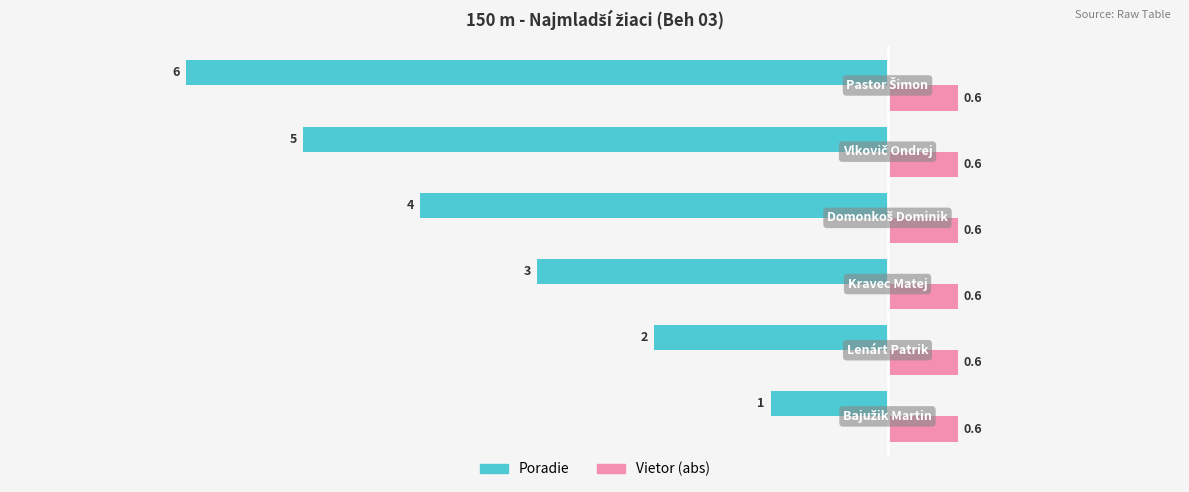

Which series has the largest total across all categories?

Vietor (abs)